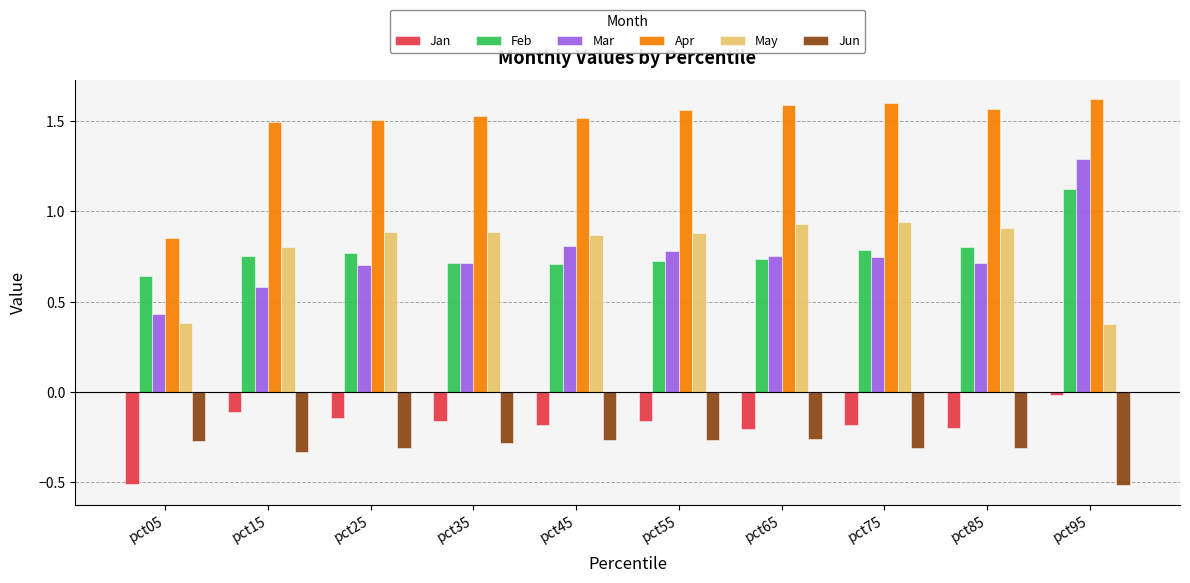

Rank the series by their maximum value, from lowest to highest.

Jun, Jan, May, Feb, Mar, Apr